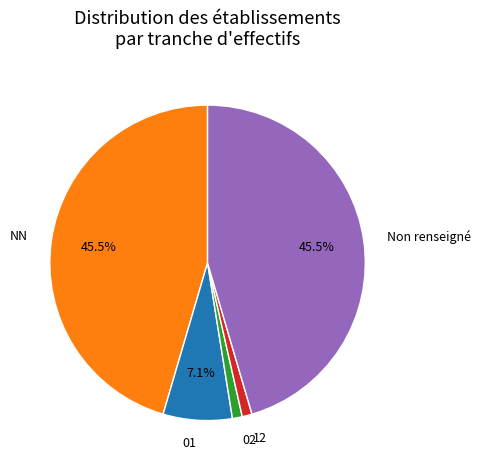

To the nearest percent, what percentage of the pie is 02?

1%